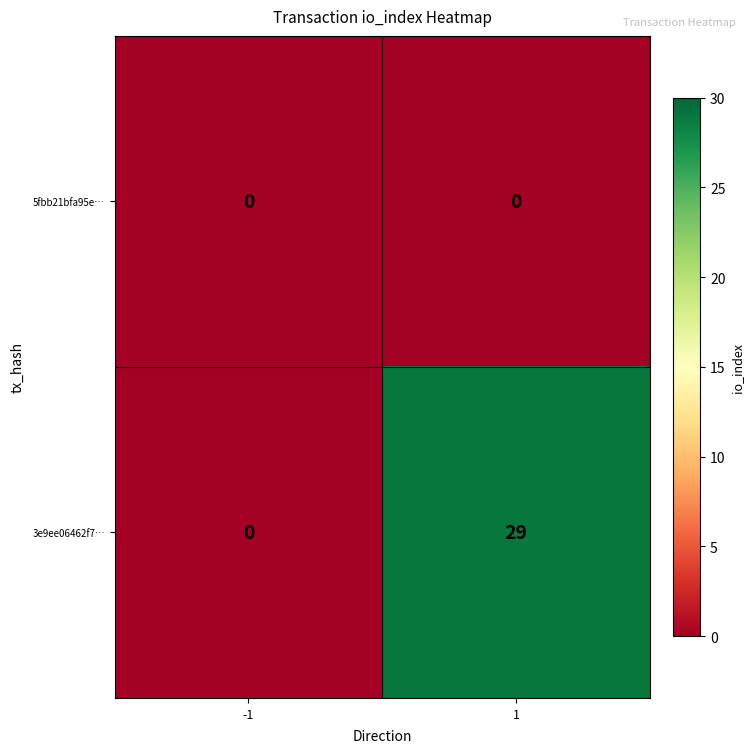

The 5fbb21bfa95e… series shows 0 at -1. True or false?

True